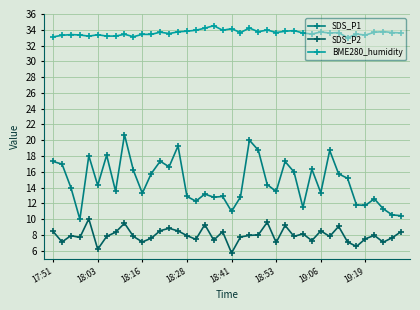

Rank the series by their maximum value, from lowest to highest.

SDS_P2, SDS_P1, BME280_humidity